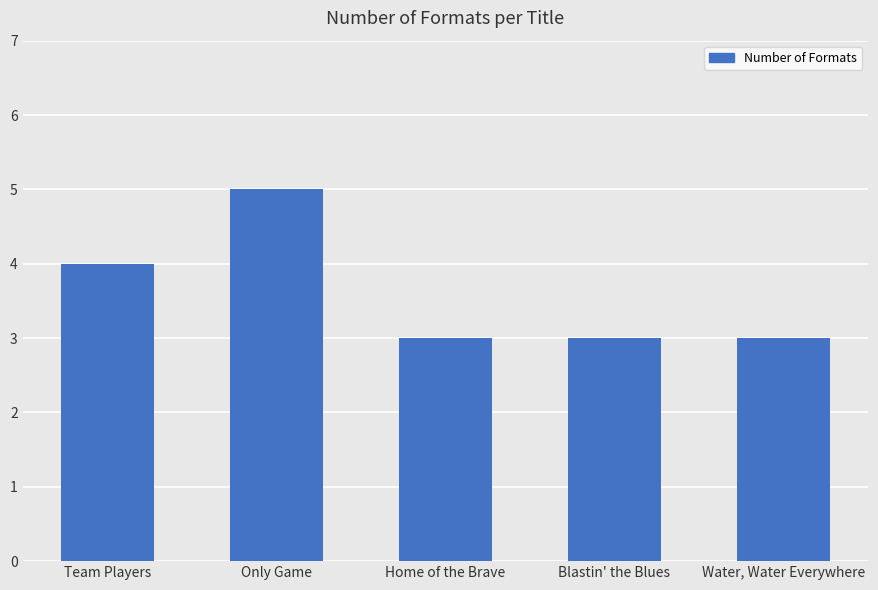

Is it true that the value at Water, Water Everywhere is 3?

True